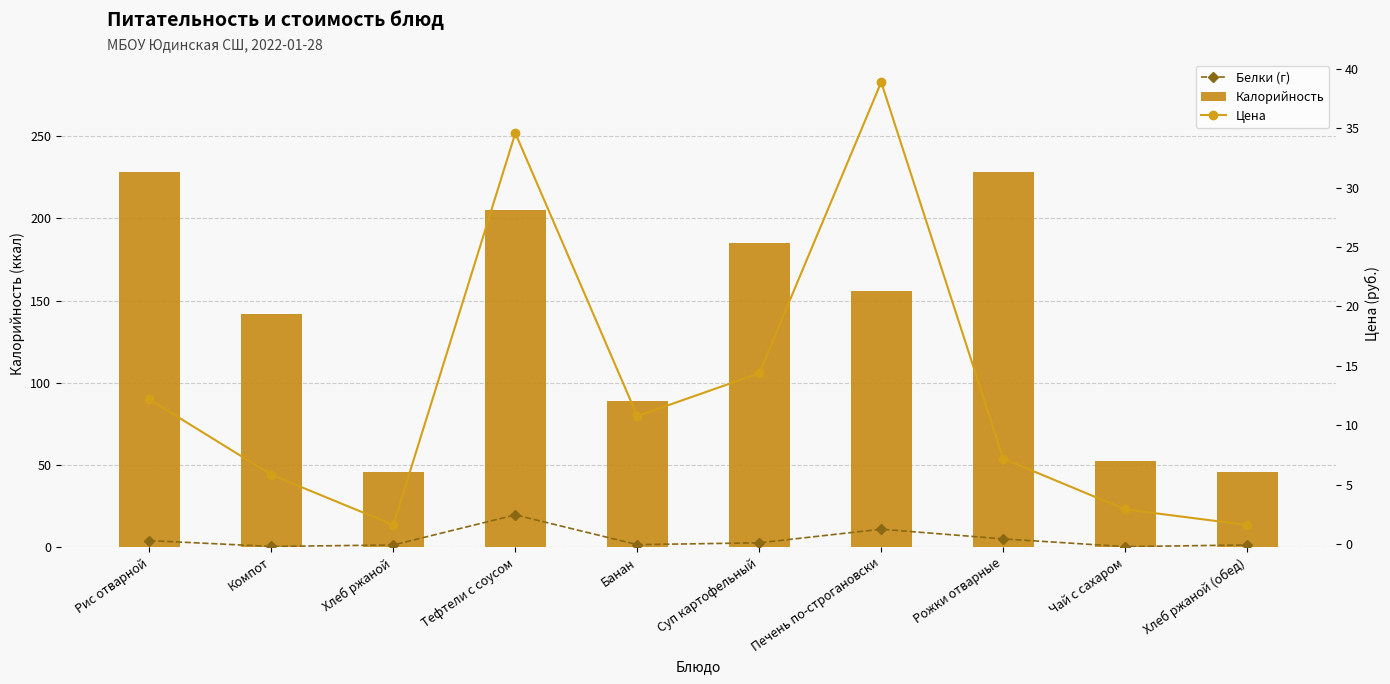

Is the value of Цена at Хлеб ржаной (обед) greater than the value of Калорийность at Рис отварной?

No